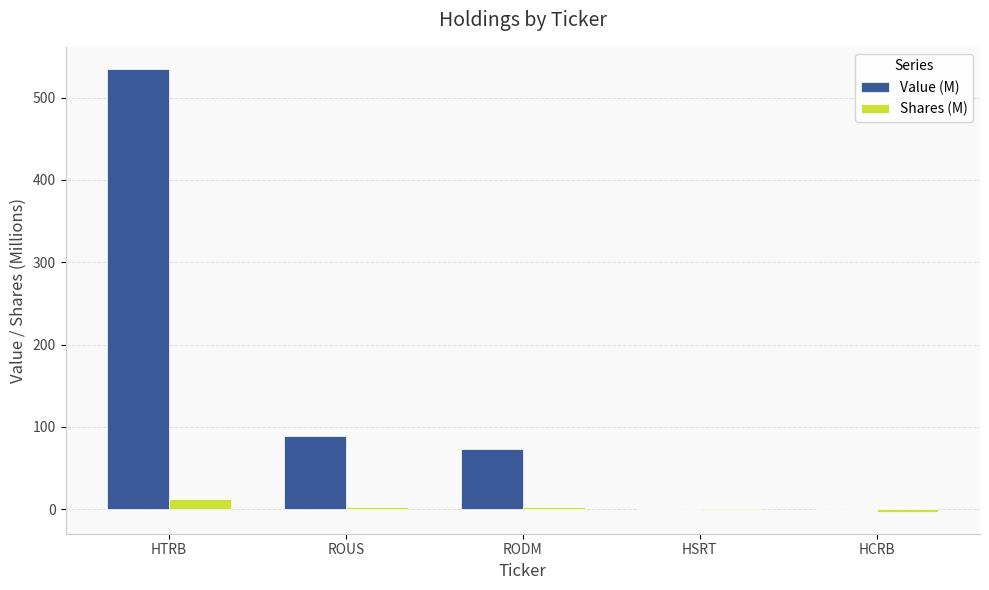

What is the sum of the Value (M) values at HCRB and RODM?

72.8